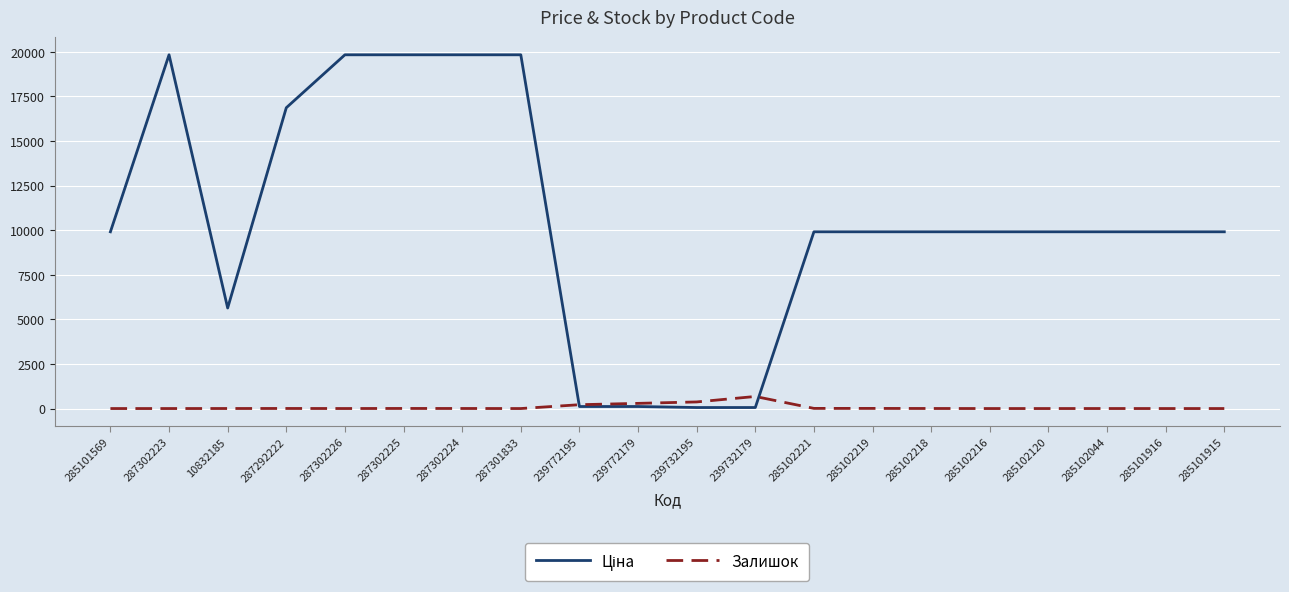

Where does the Залишок series first go above 3?

287292222